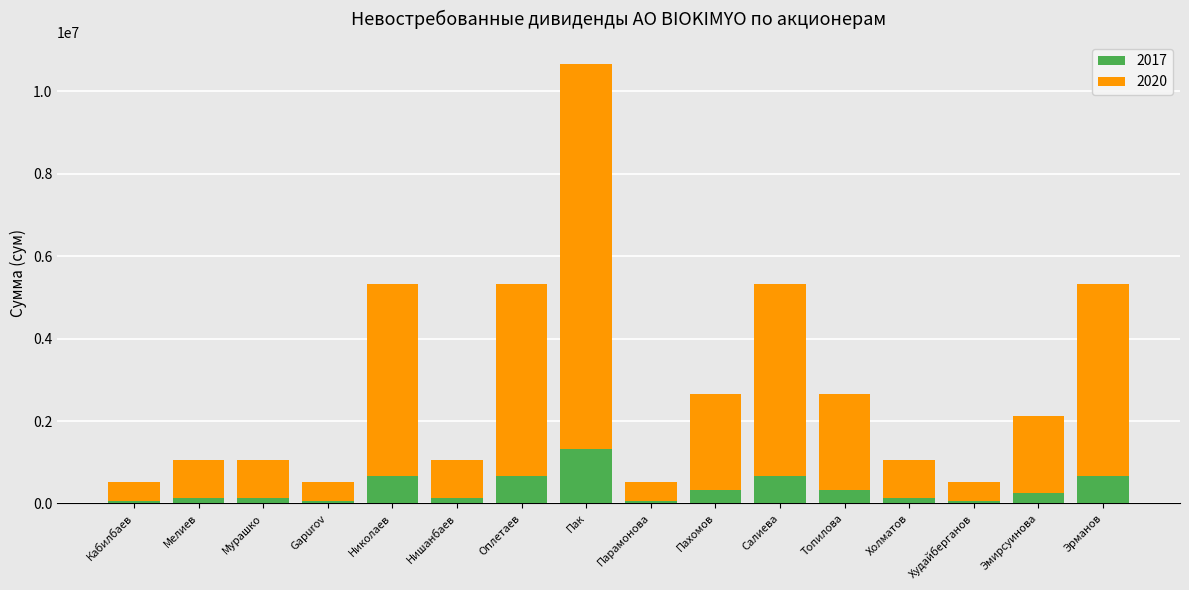

At which category is the sum across all series the highest?

Пак